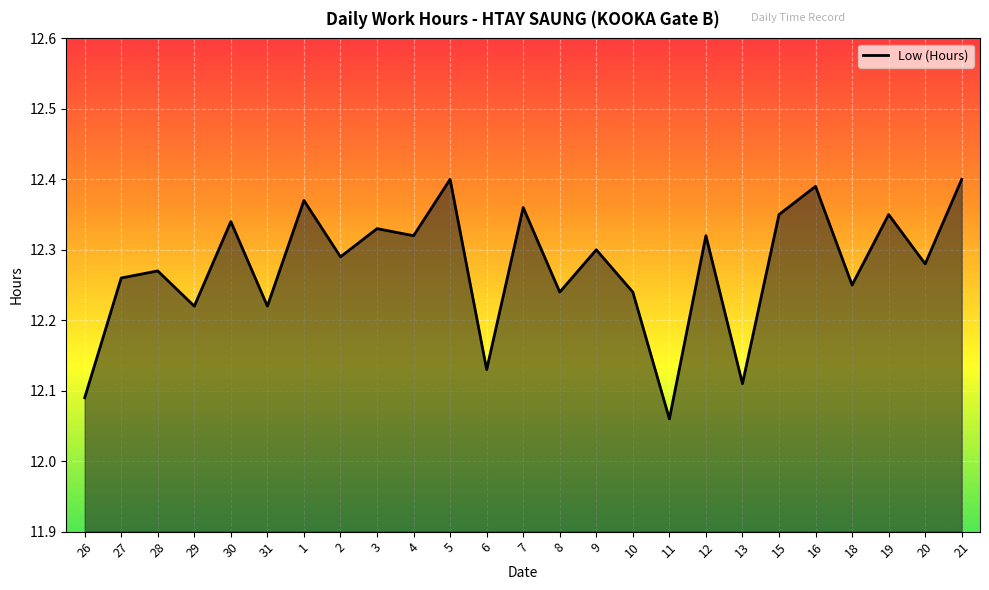

What position from the right is 3?

17